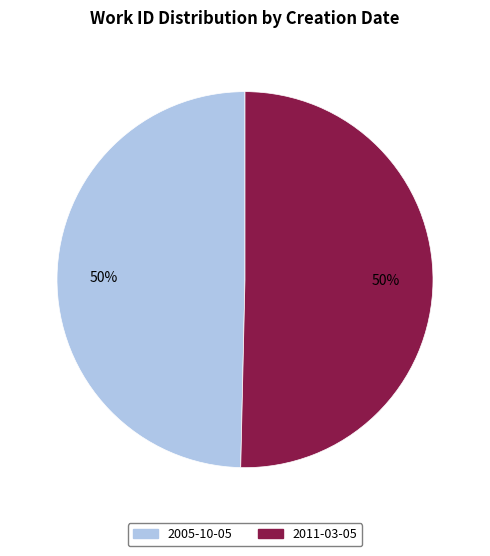

Is the sum of 2011-03-05 and 2005-10-05 greater than half?

Yes